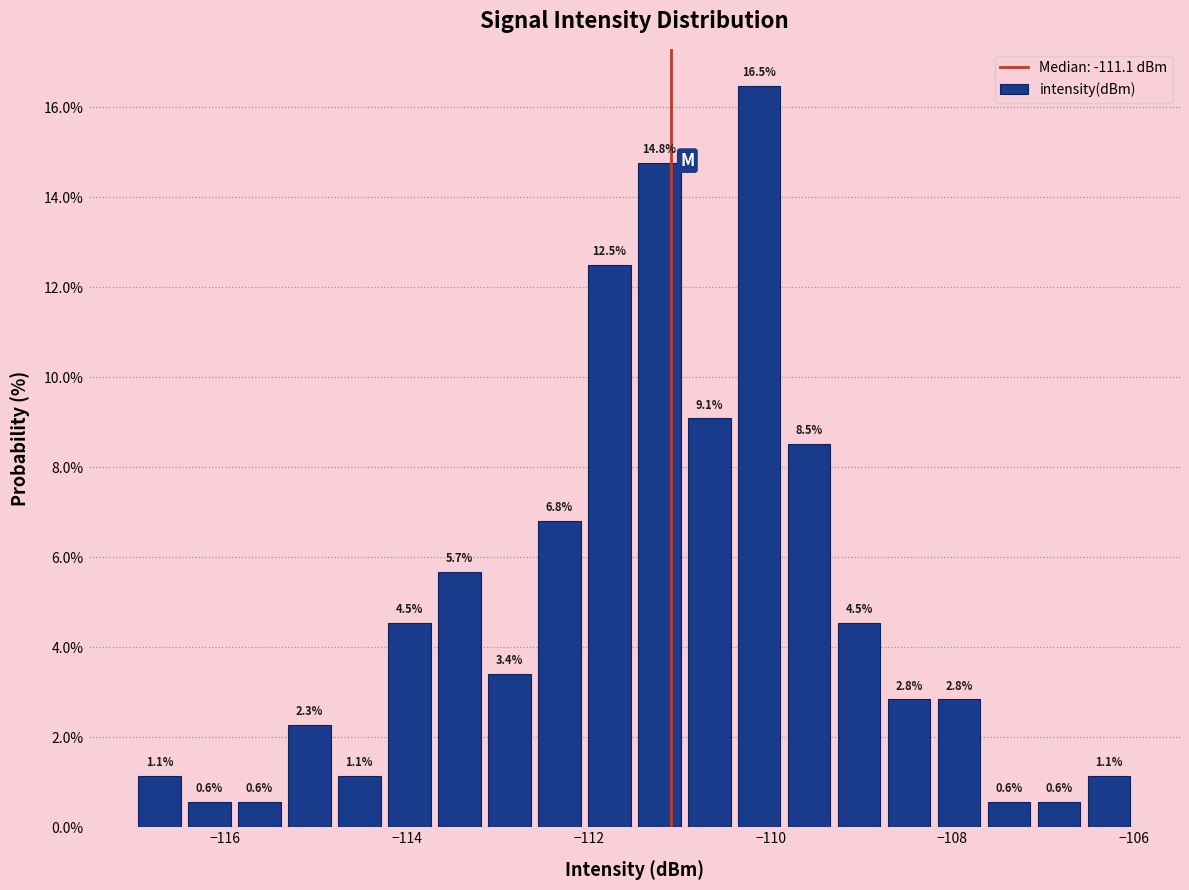

Around what value on the x-axis is the tallest bar? Give the approximate position of its centre, as read against the axis.

-110.2